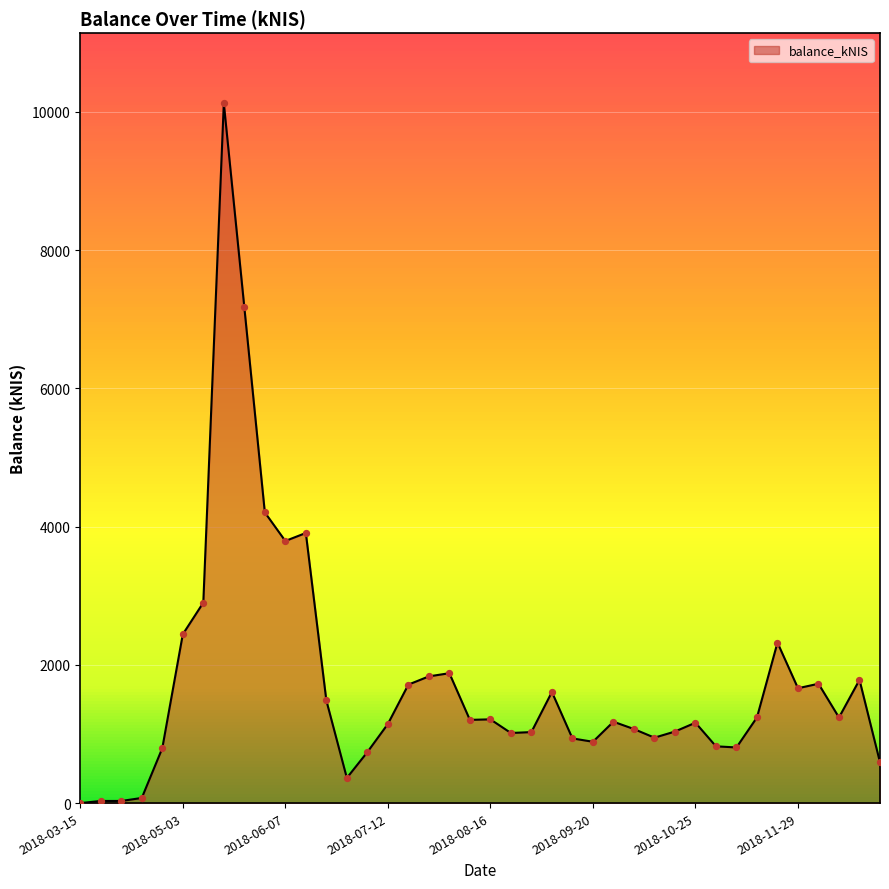

What is the greatest value displayed?

10124.4